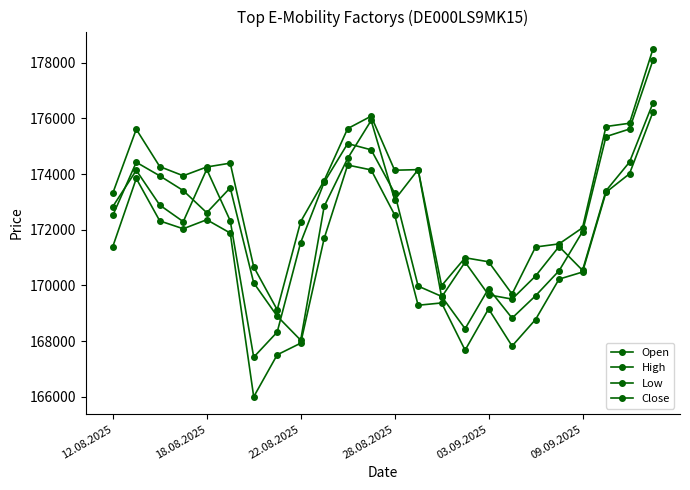

What is the difference between the maximum and minimum values in the Low series?

10230